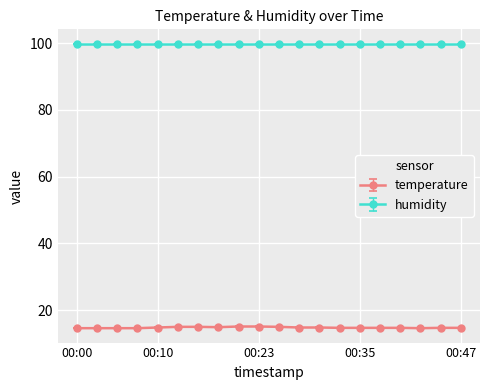

Which series has the largest range (max minus min)?

temperature